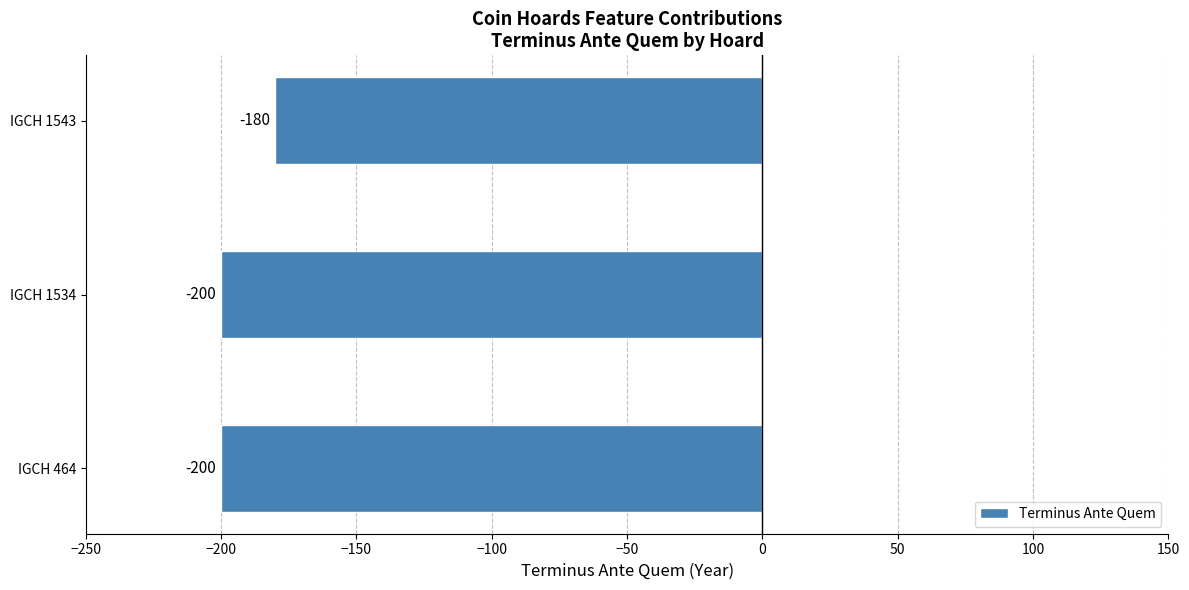

Reading top to bottom, list all the values displayed in this chart.

-180	-200	-200